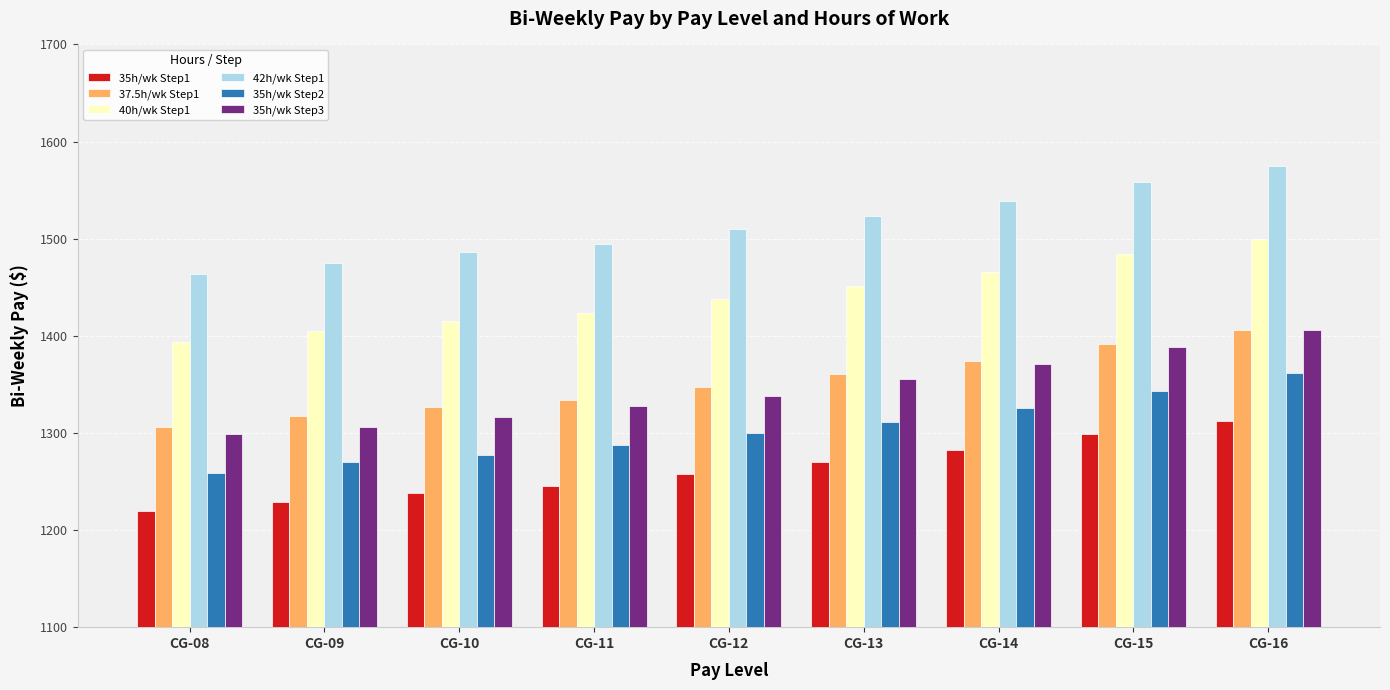

What is the value of the 35h/wk Step2 bar at the 2nd from the left?

1269.8